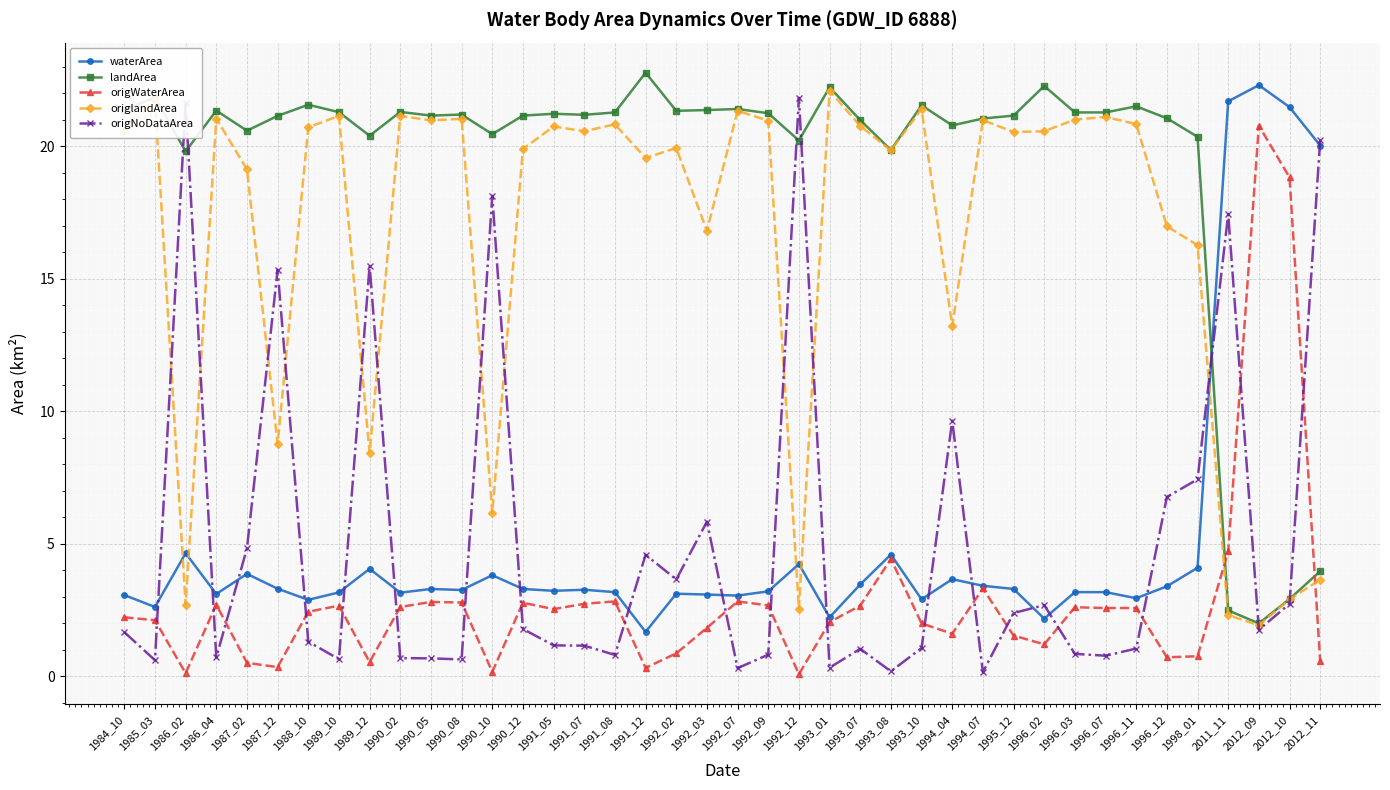

True or false: landArea has more than 0 points higher than both neighbors.

True